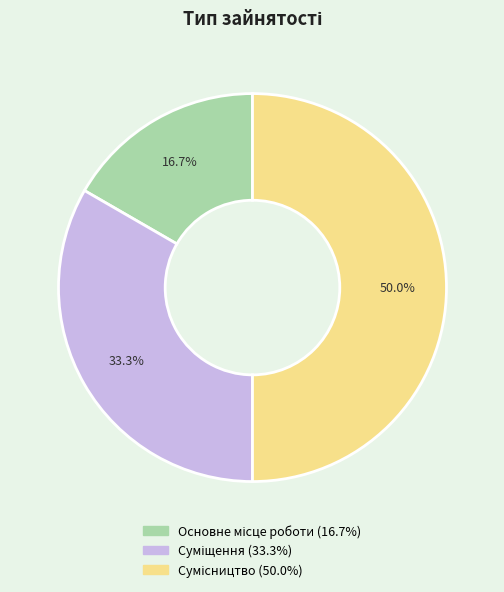

To the nearest percent, what is the average slice percentage?

33%